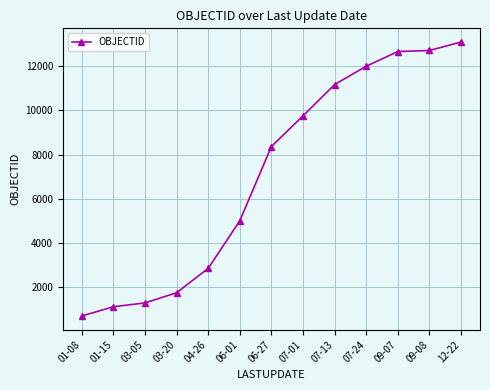

What is the sum of the values at 09-07 and 04-26?

15503